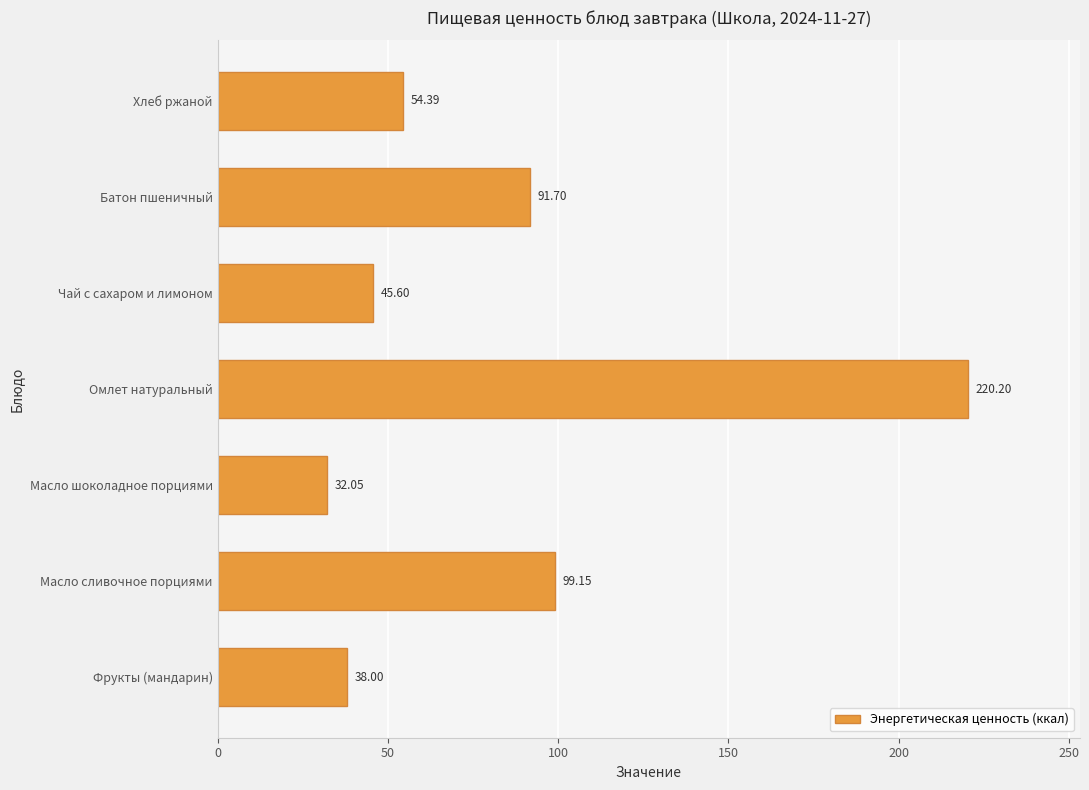

Approximately how many times larger is the value at Масло шоколадное порциями compared to Батон пшеничный?

0.3